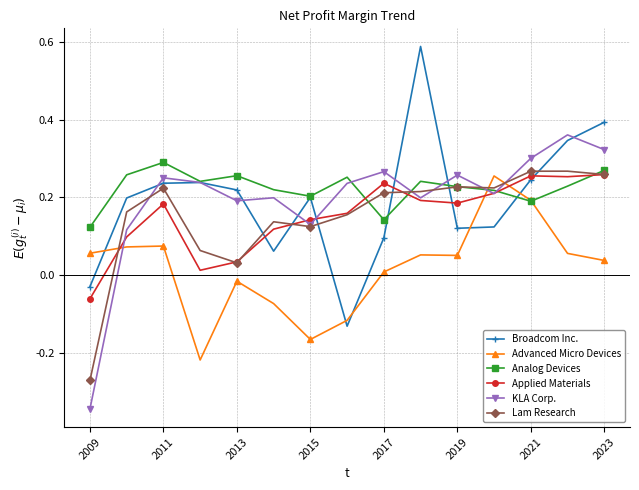

True or false: Lam Research has more than 0 points higher than both neighbors.

True